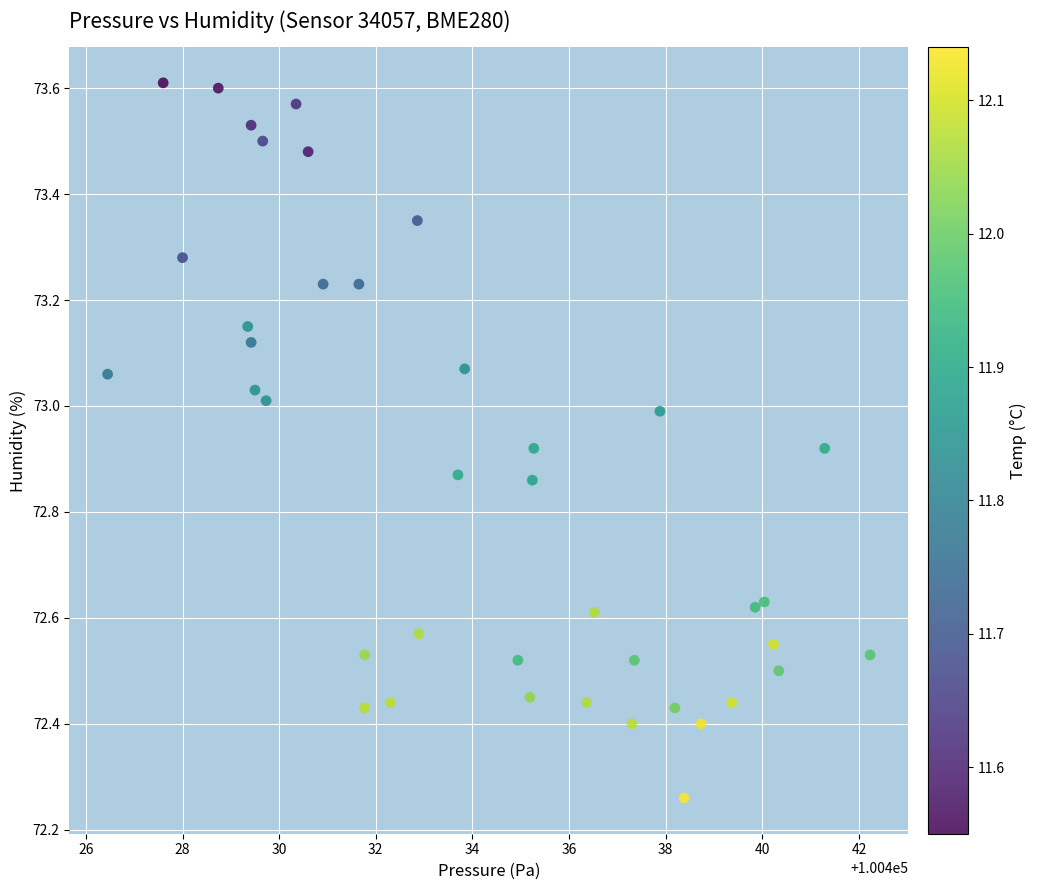

What is the range of X values (max minus min)?

15.8